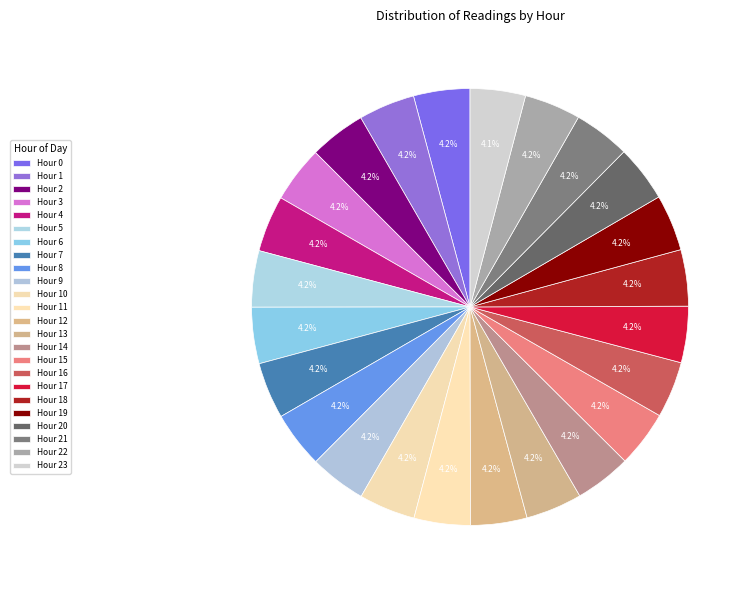

Count the number of slices in the pie.

24